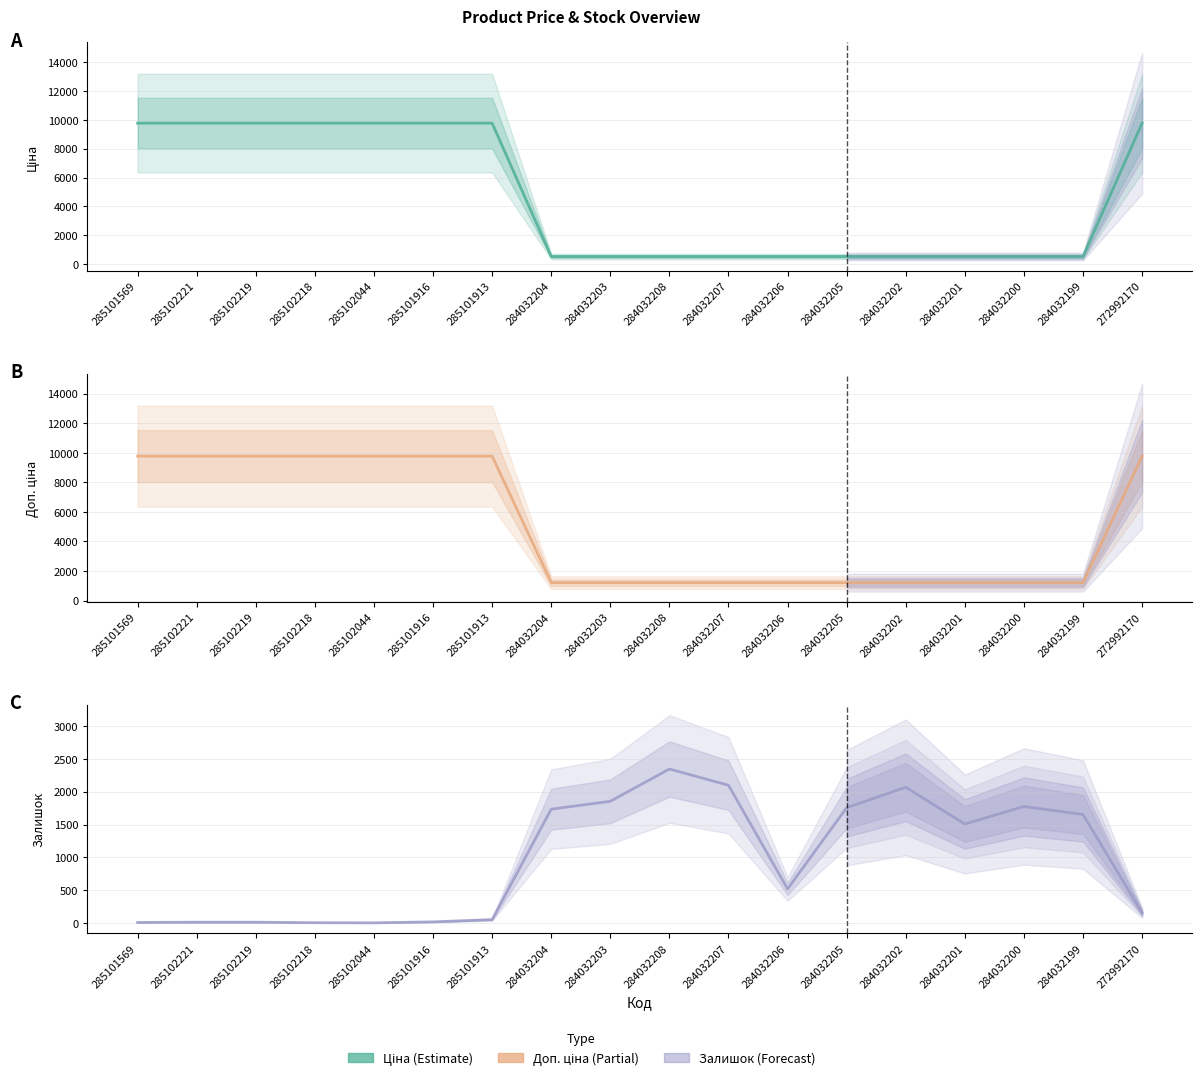

What is the sum of all Ціна values?

83486.1